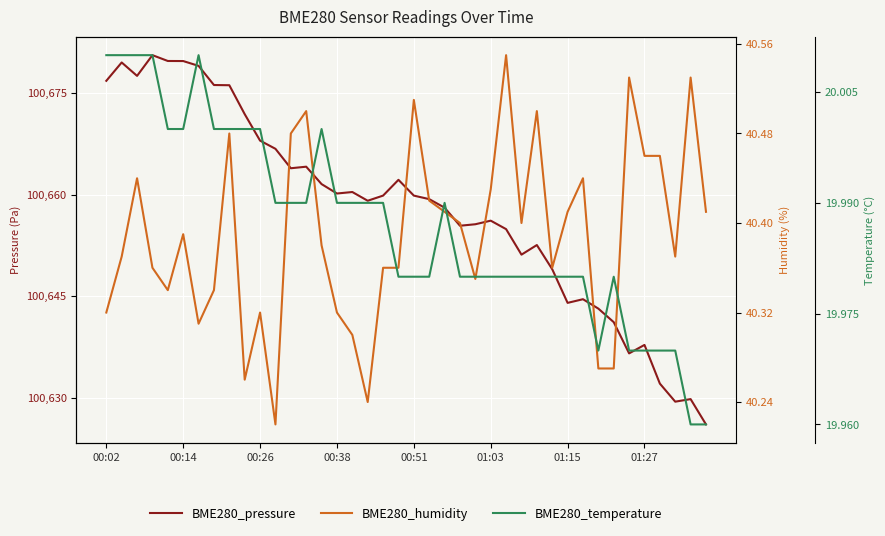

Where is BME280_pressure nearest to the value 100653?

28